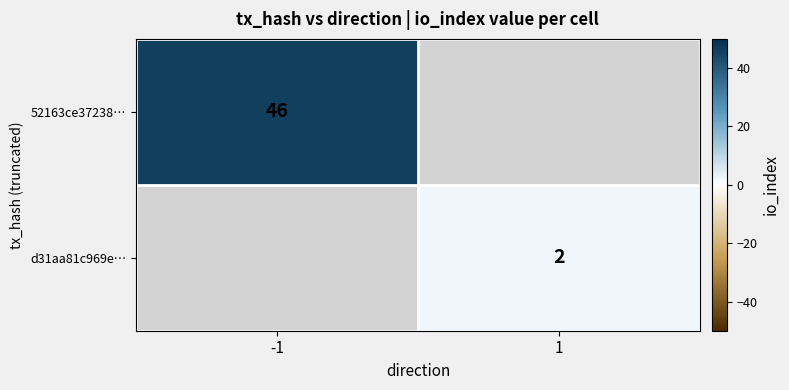

Is it true that d31aa81c969e… equals 3.0 at 1?

False